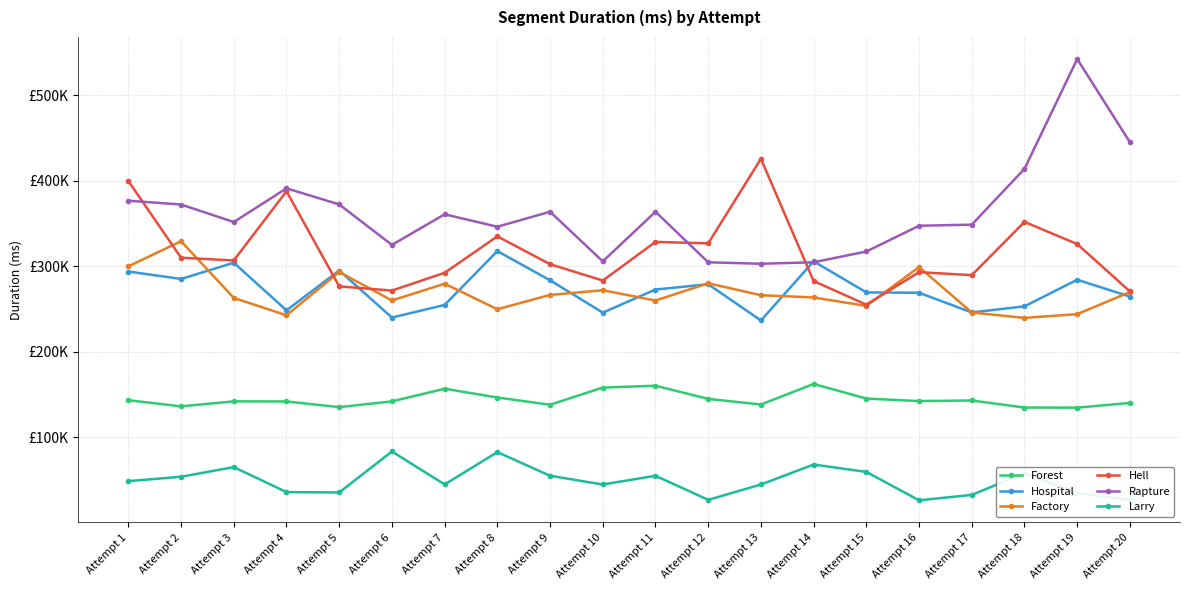

What is the sum of the Forest values at Attempt 16 and Attempt 6?

284105